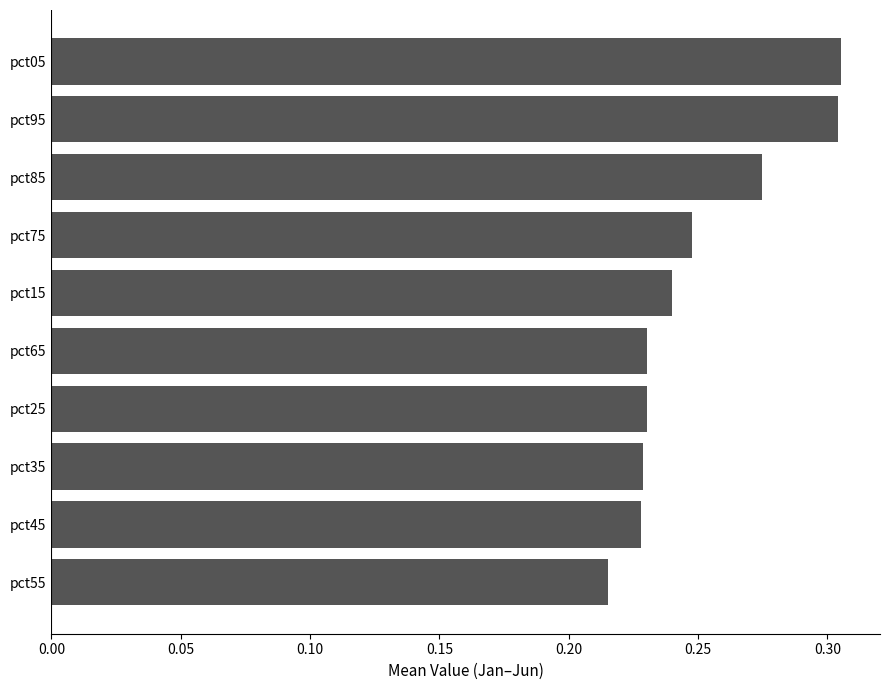

Which category has the lowest value across all series?

pct55